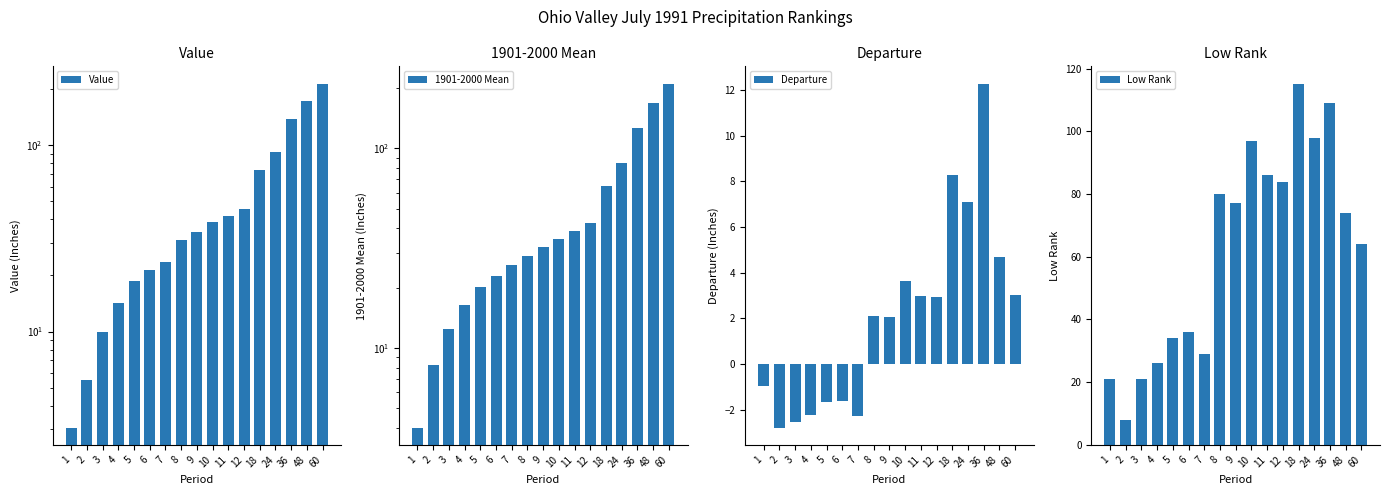

What value does the Low Rank series have at 10?

97